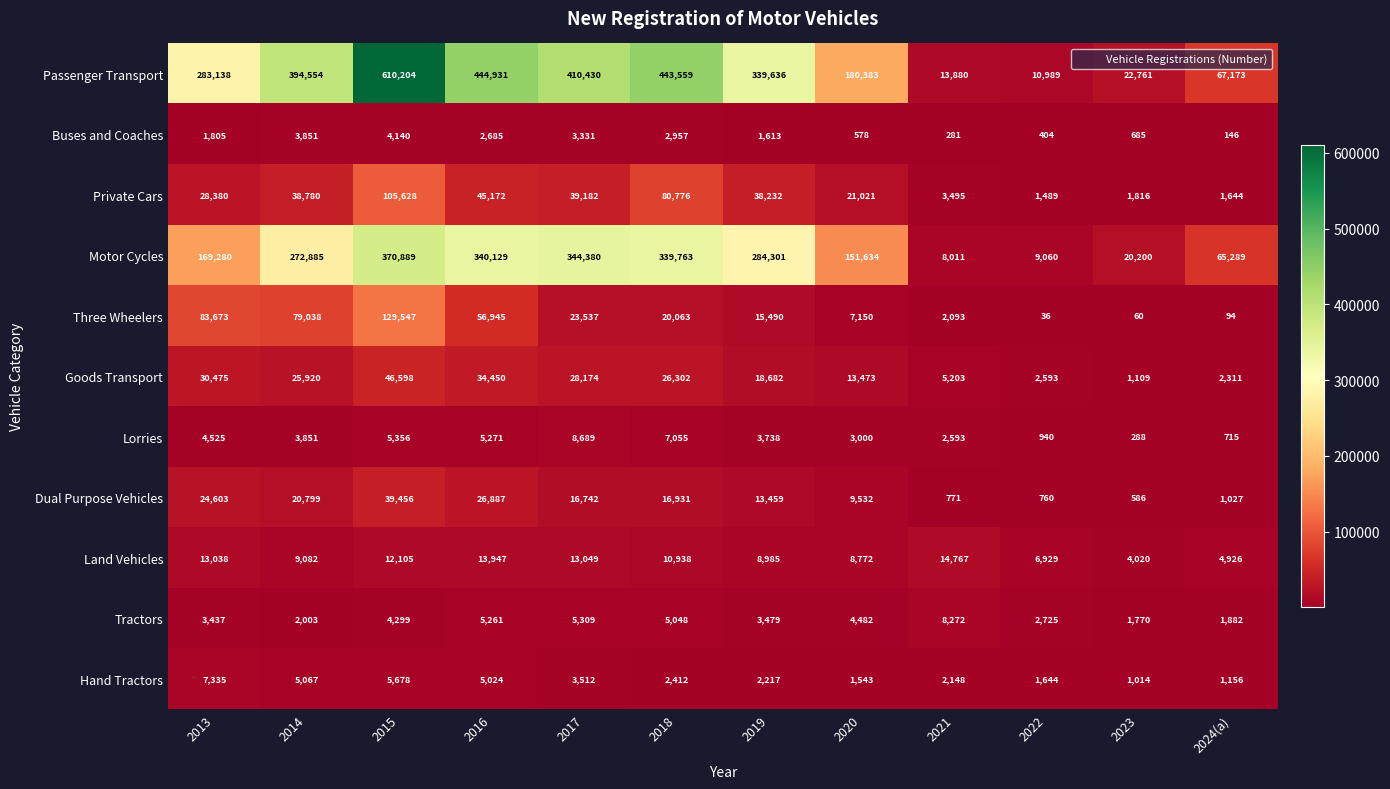

Rank the categories by Motor Cycles value from highest to lowest.

2015, 2017, 2016, 2018, 2019, 2014, 2013, 2020, 2024(a), 2023, 2022, 2021